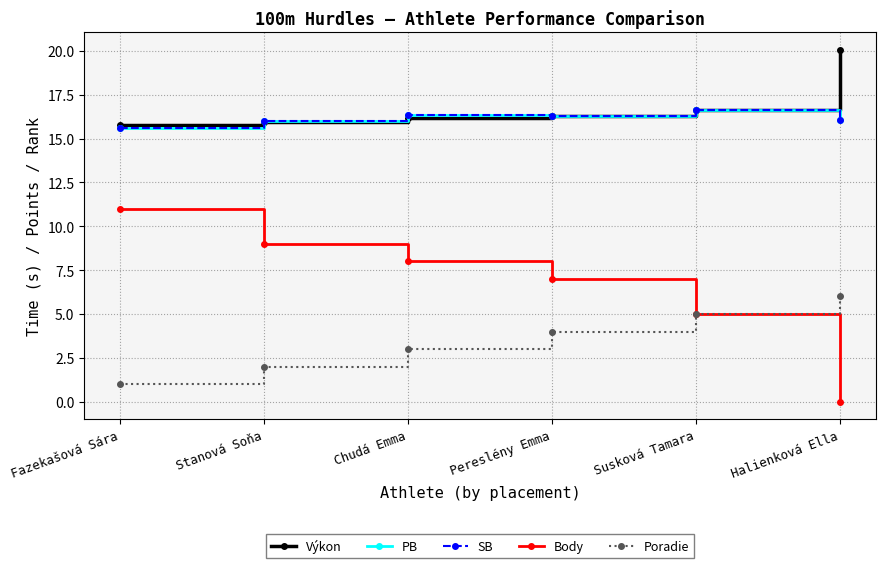

What is the label of the 3rd point from the left?

Chudá Emma